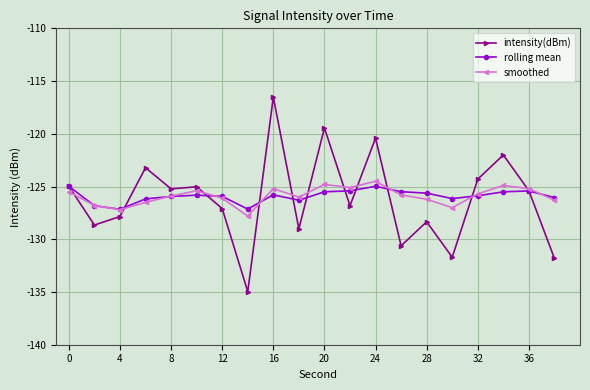

True or false: smoothed and rolling mean intersect in this chart.

True